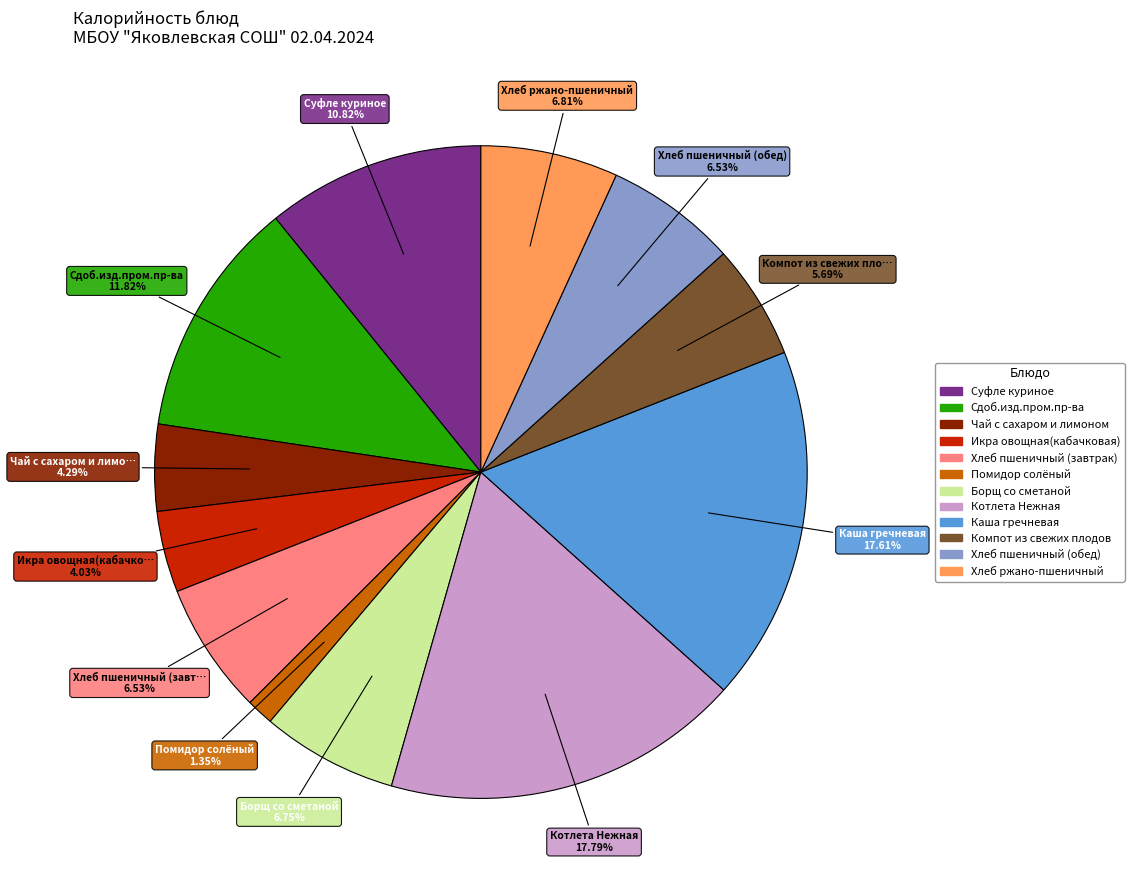

Which slice is the smallest?

Помидор солёный